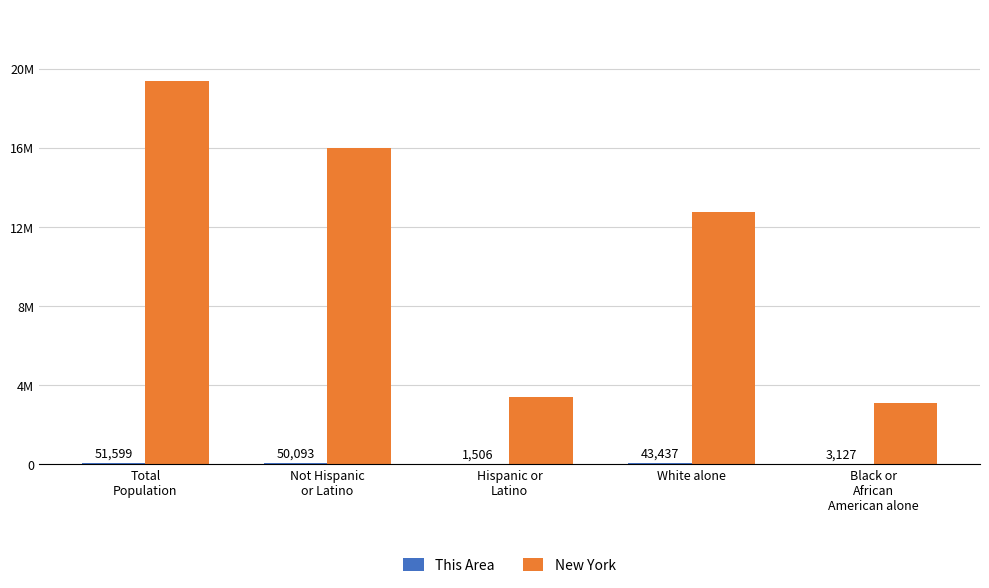

Which series has the widest spread of values?

New York